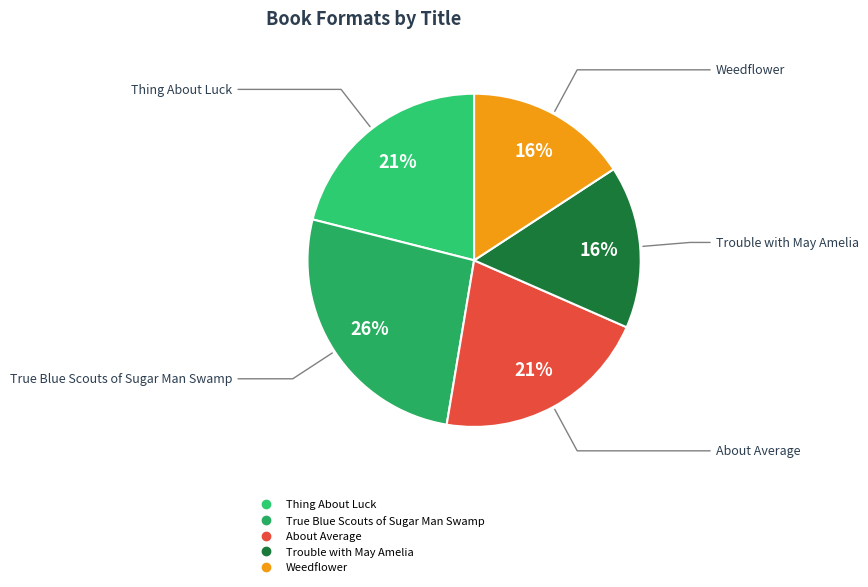

Combined, do True Blue Scouts of Sugar Man Swamp and Thing About Luck account for over 50%?

No